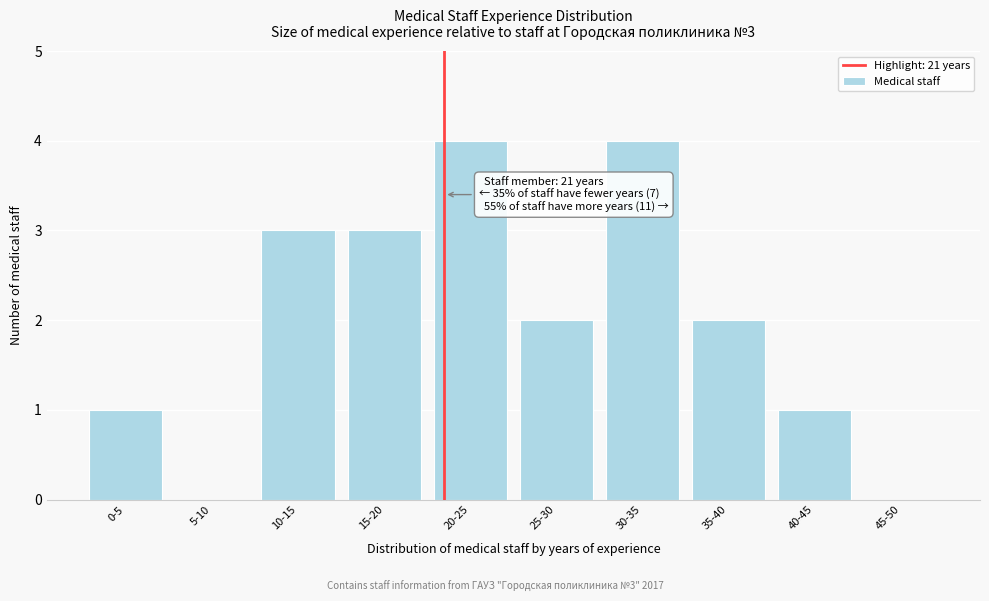

Reading left to right, what are all the values shown in this chart?

0-5=1	5-10=0	10-15=3	15-20=3	20-25=4	25-30=2	30-35=4	35-40=2	40-45=1	45-50=0